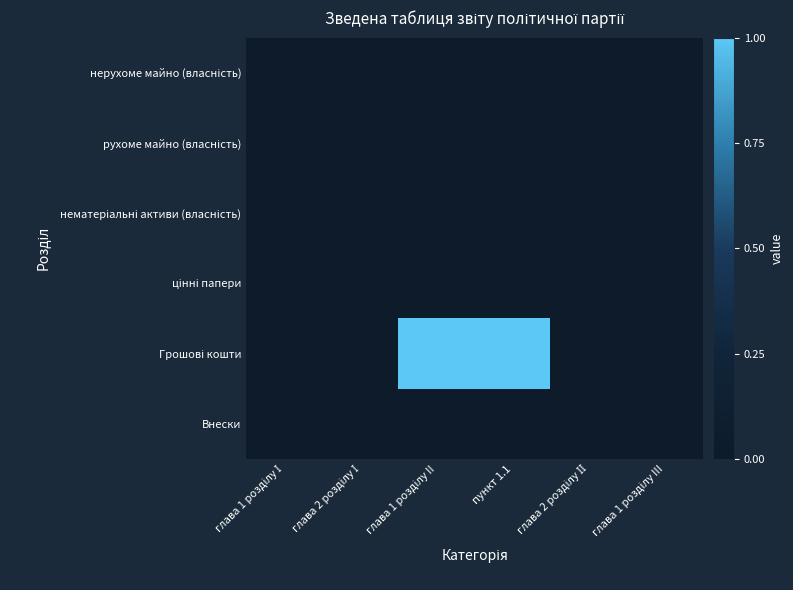

How many data points does each series have?

6